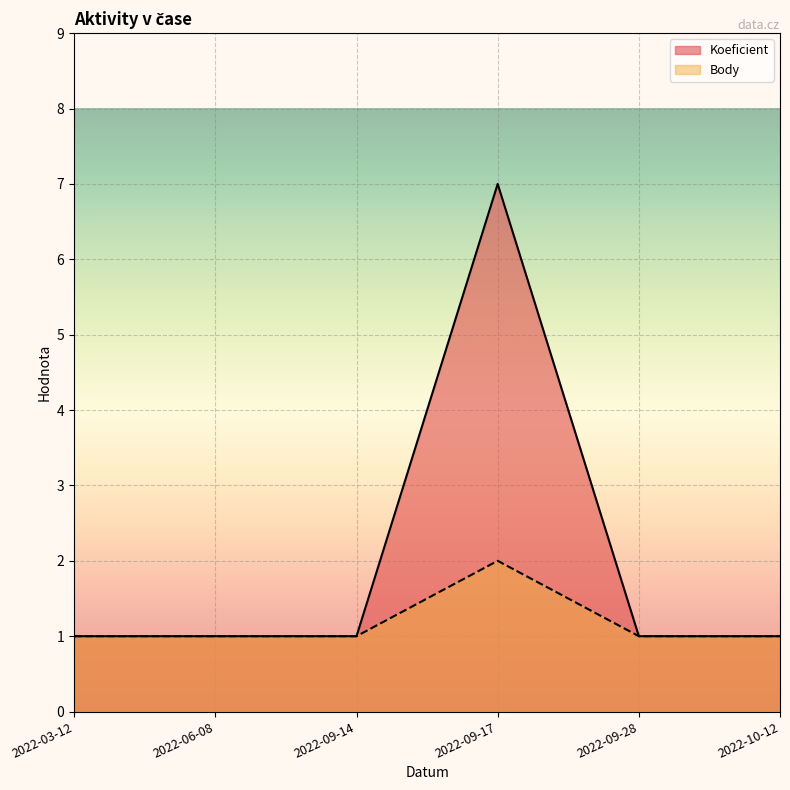

Between 2022-09-17 and 2022-09-14, which is larger?

2022-09-17